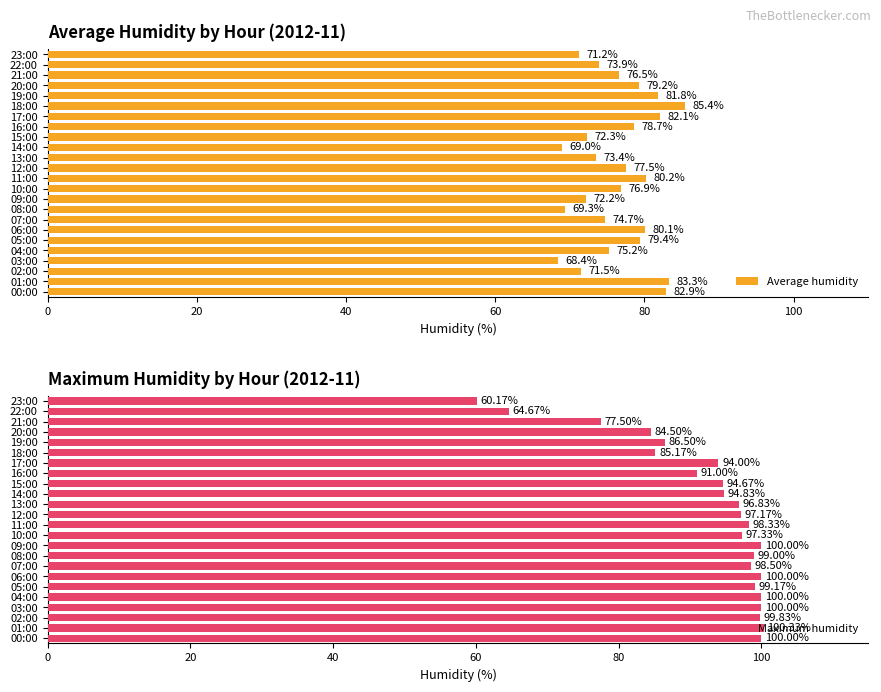

The value of Average humidity at 14:00 is 69.0. True or false?

True